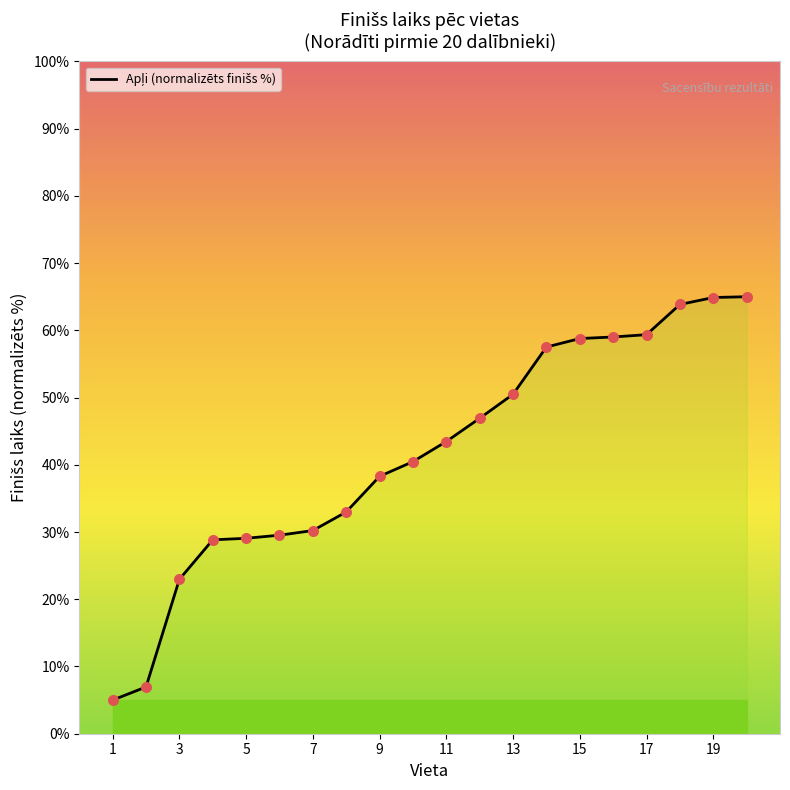

Approximately how many times larger is the value at 19 compared to 17?

1.0